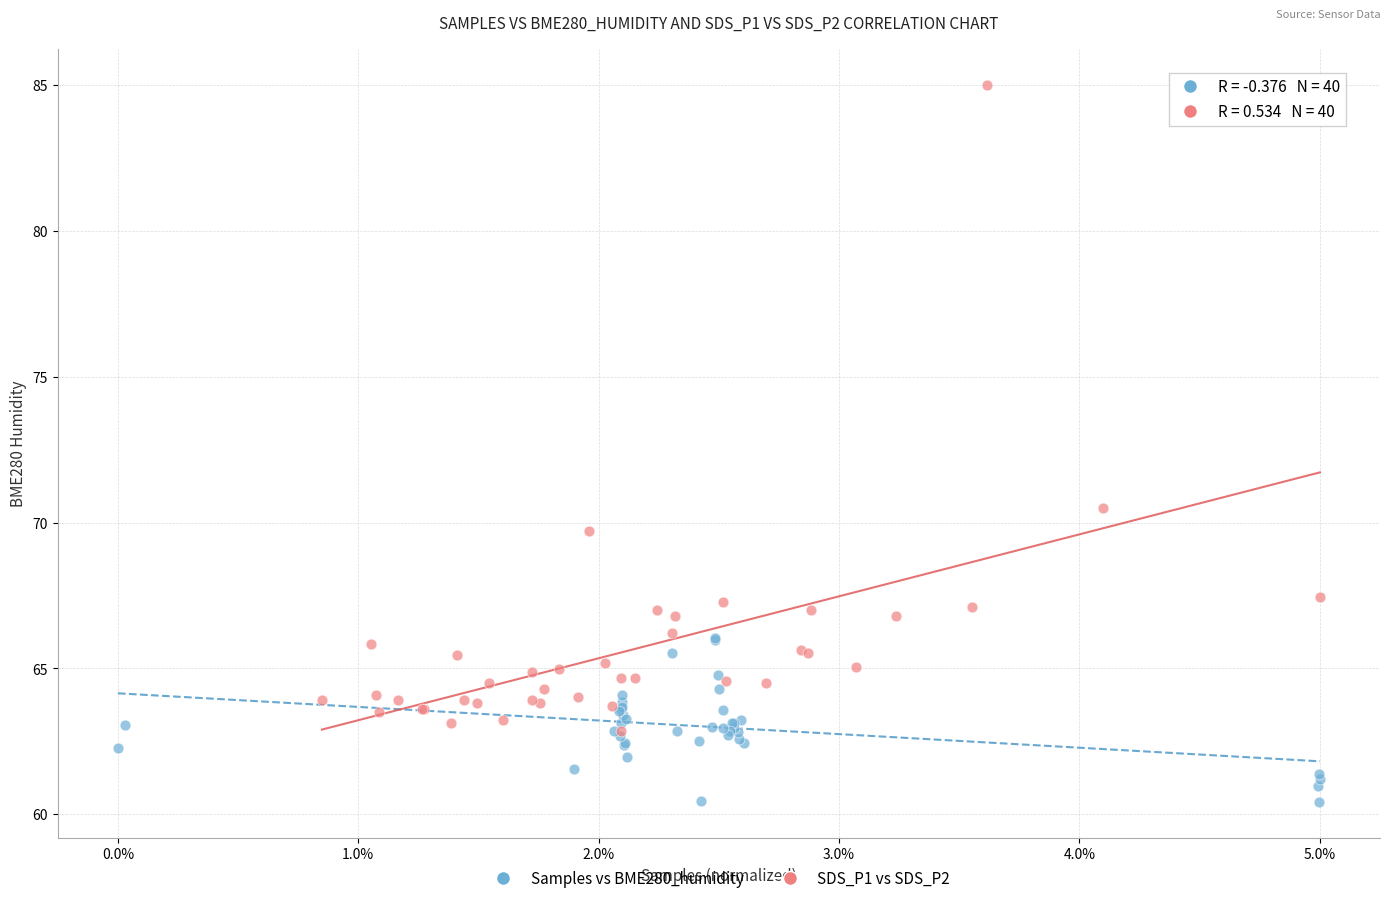

Which series has the largest Y range (max minus min)?

SDS_P1 vs SDS_P2